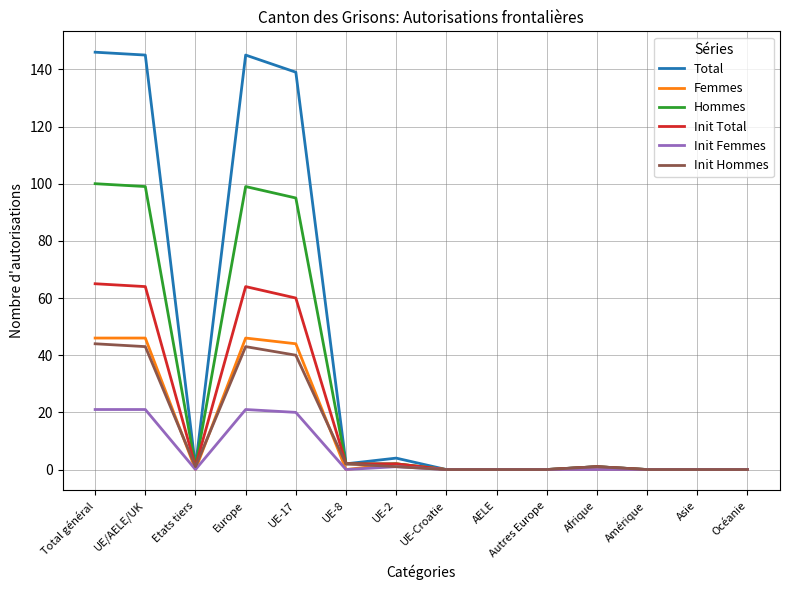

Which series has the largest range (max minus min)?

Total